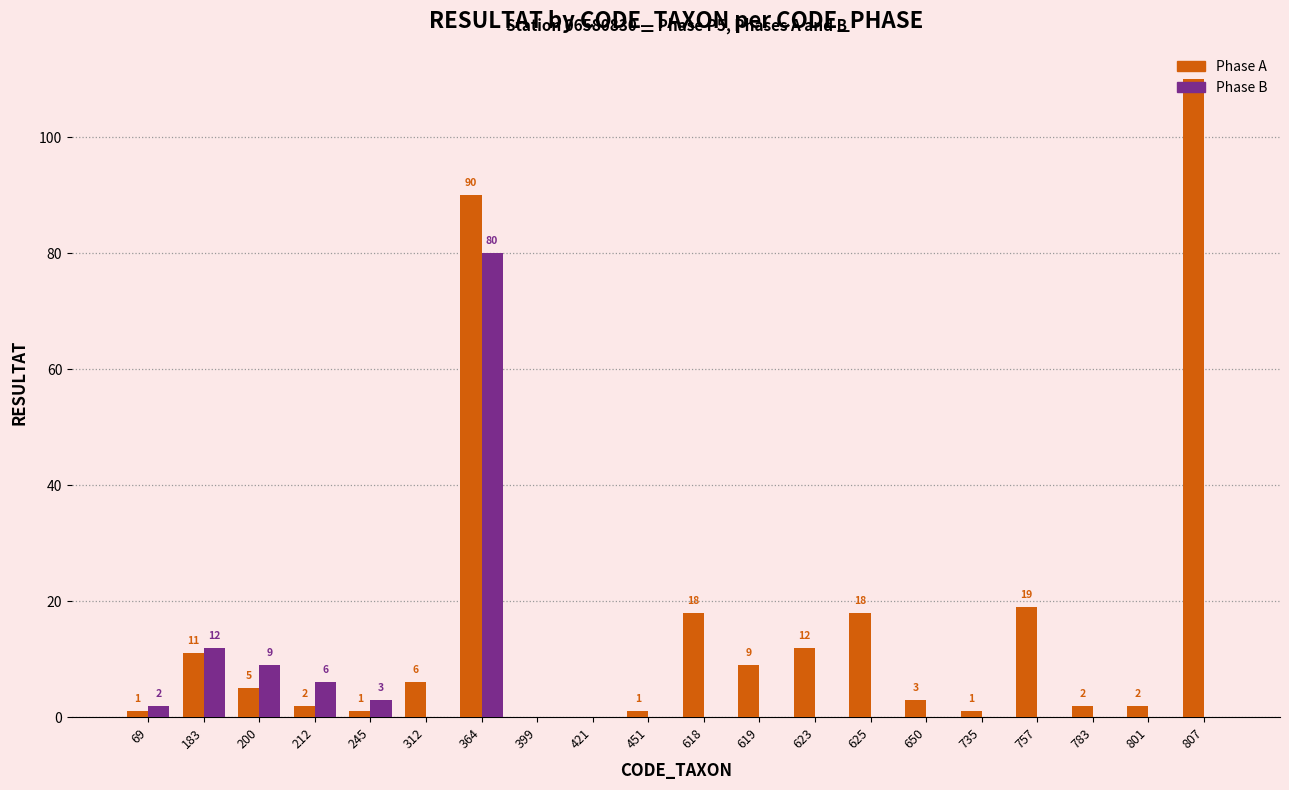

Which series changed the most between 69 and 783?

Phase B